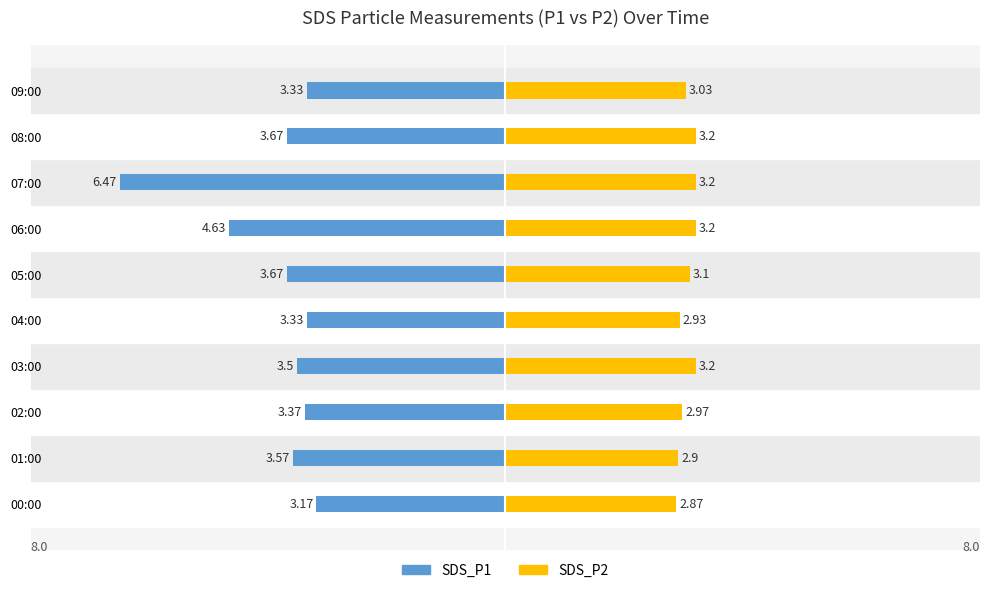

What is the label of the 10th bar from the left?

09:00